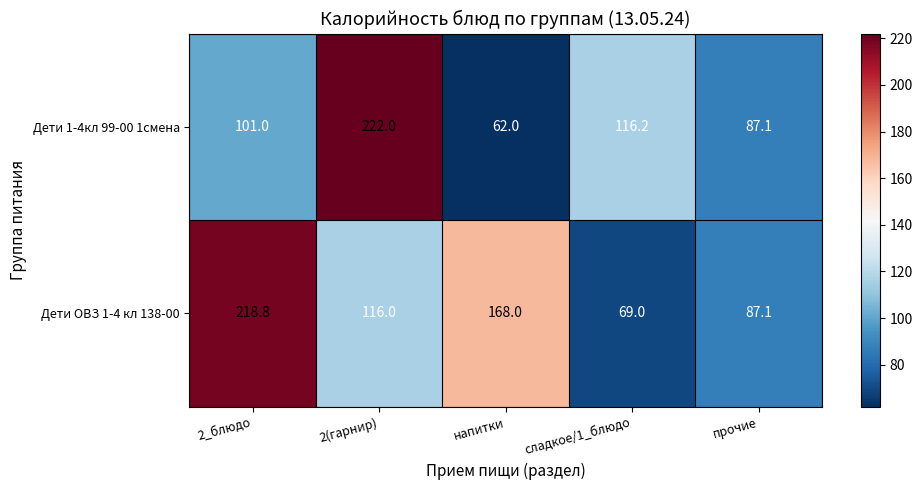

What is the sum of the Дети 1-4кл 99-00 1смена values at напитки and 2(гарнир)?

284.0